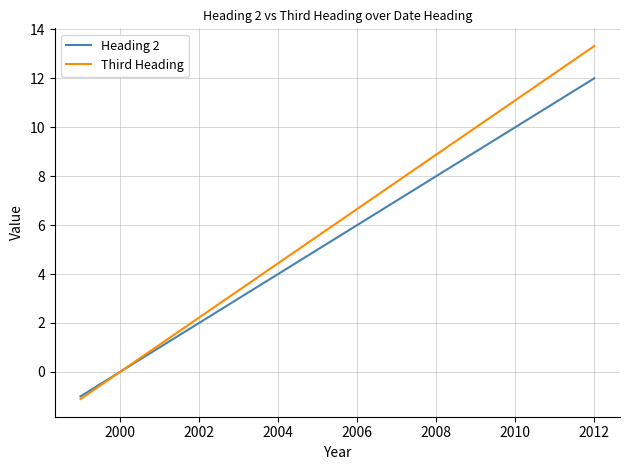

What are all the series names shown in the legend?

Heading 2, Third Heading